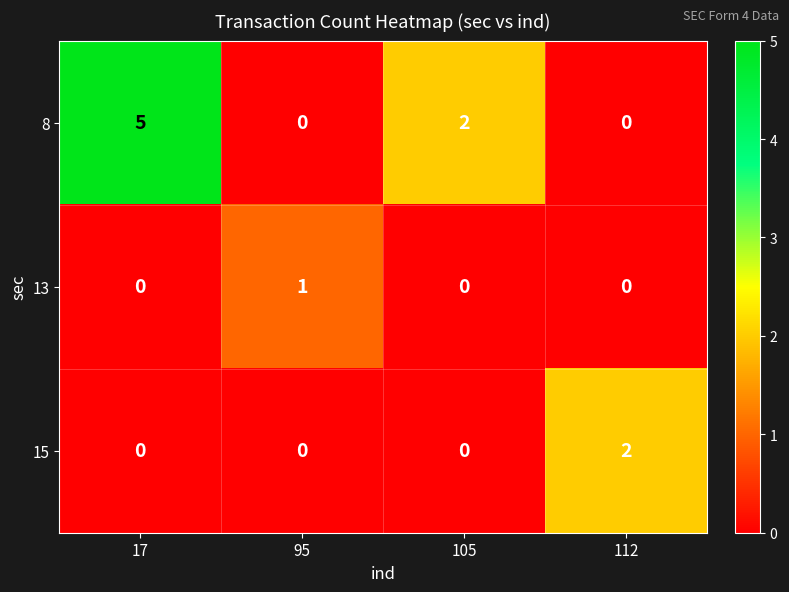

Which series has the largest range (max minus min)?

8